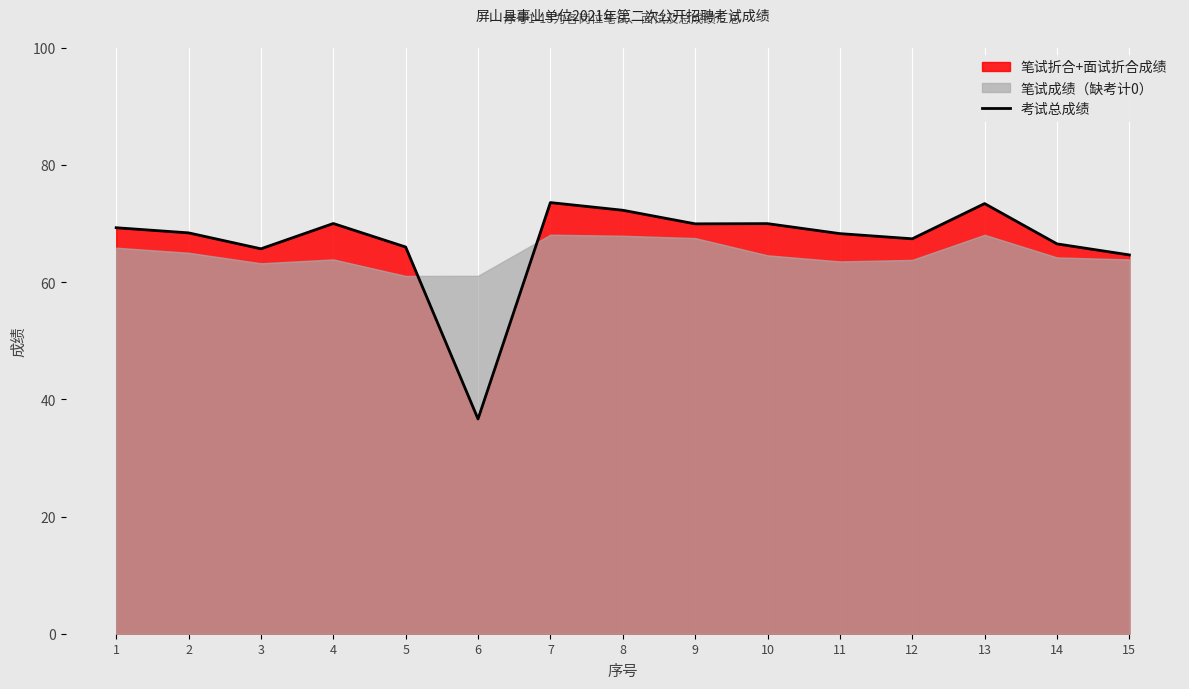

List the labels in order of value, largest first.

7, 13, 8, 4, 10, 9, 1, 2, 11, 12, 14, 5, 3, 15, 6